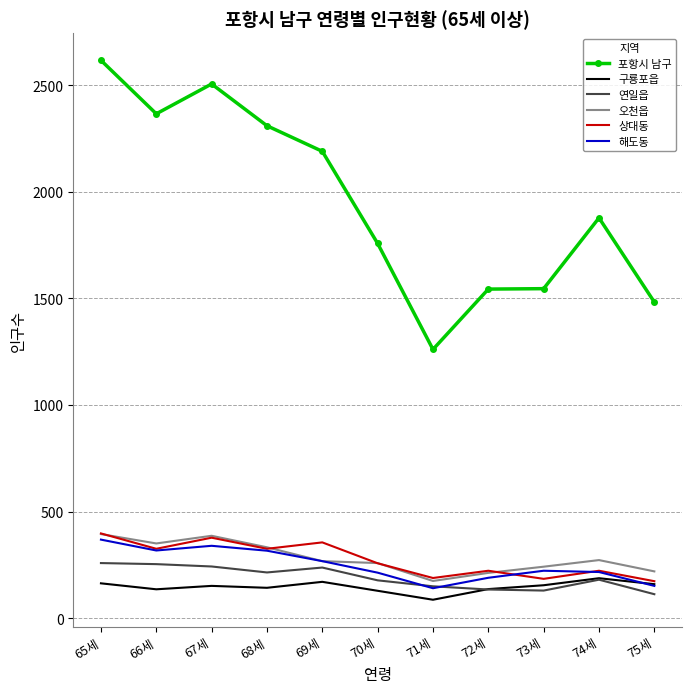

Which series has the largest range (max minus min)?

포항시 남구